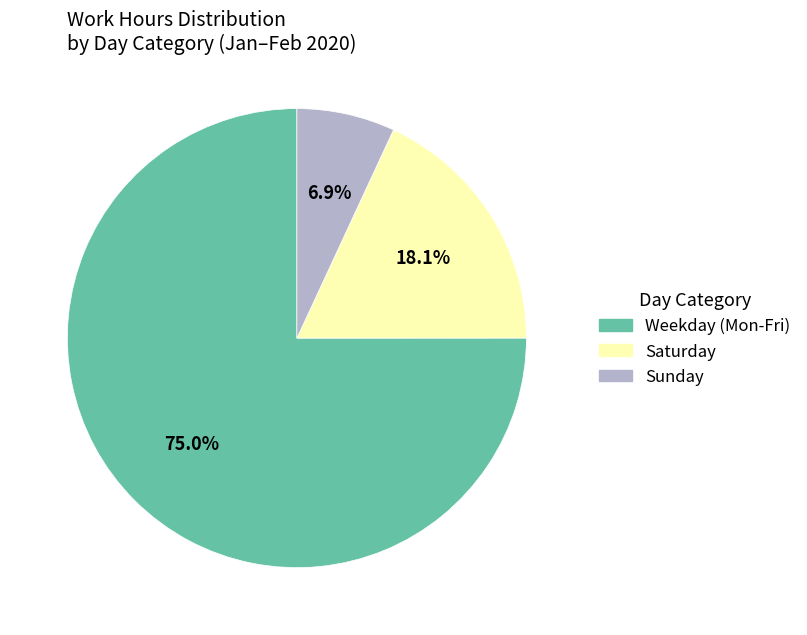

Does any single category account for the majority?

Yes